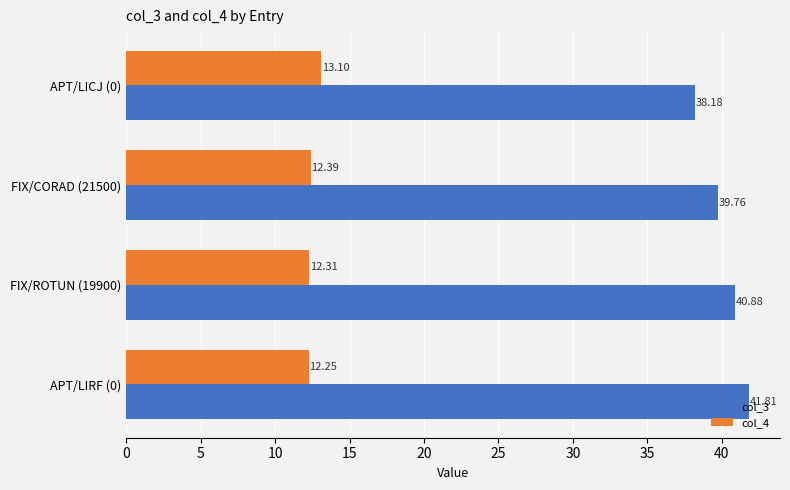

Which series changed the most between APT/LIRF (0) and FIX/ROTUN (19900)?

col_3